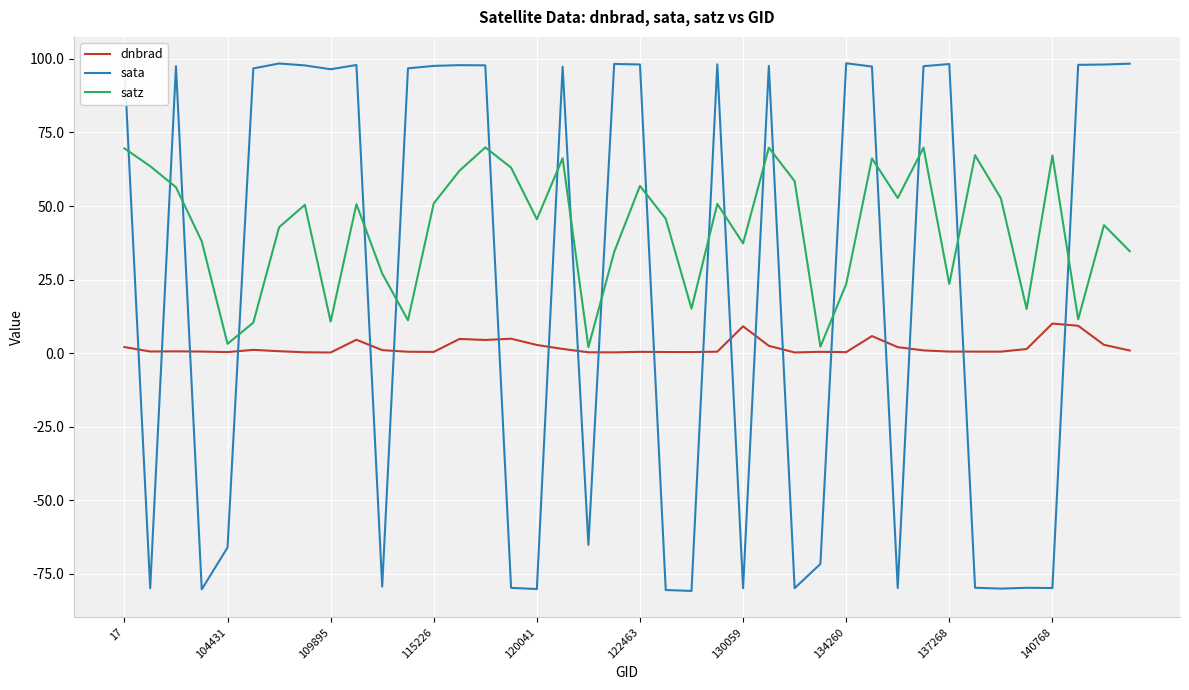

Which series ends up on top after the final intersection of satz and sata?

sata